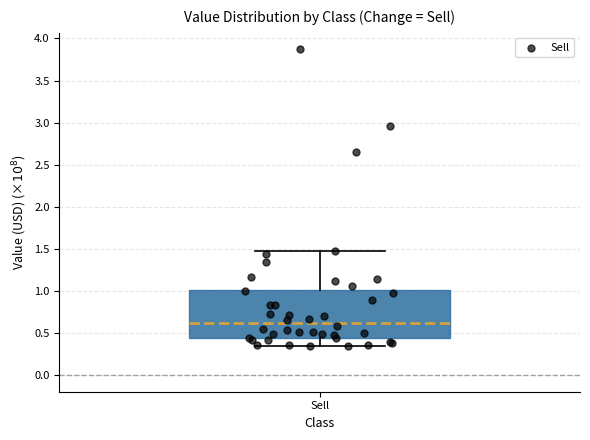

Where does the median line of the box for Sell sit on the y-axis? The values are not printed on the chart, so give them approximately, as read against the axis.

0.60